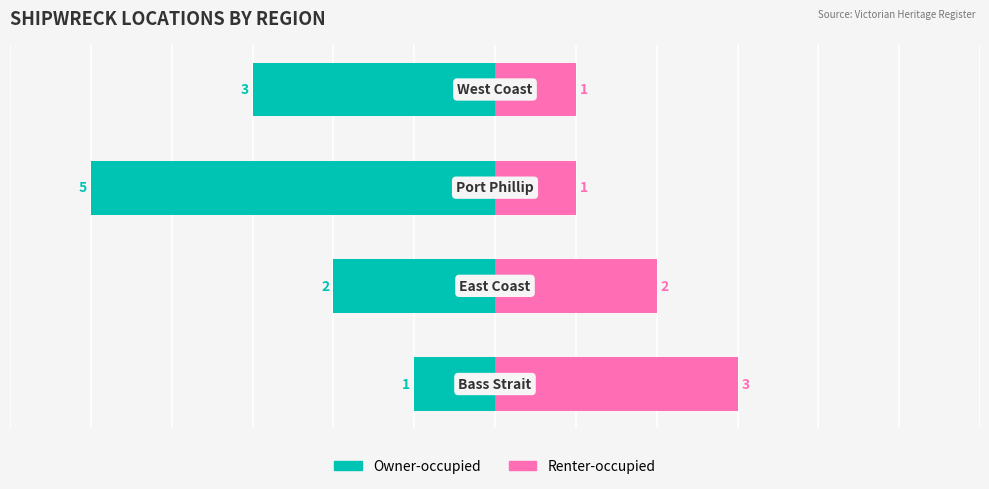

The value of Renter-occupied at 1 is 1. True or false?

False